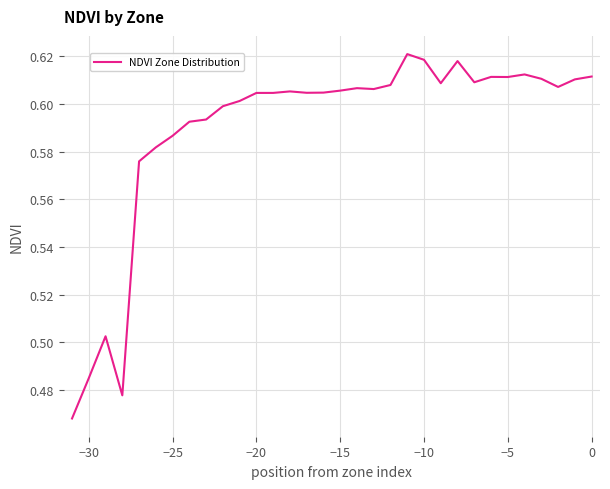

Is it true that the value at −5 is 0.1?

False